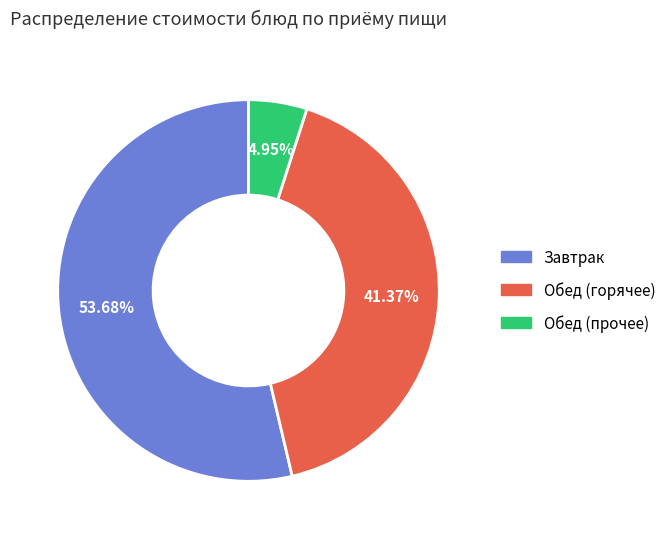

Combined, do Обед (горячее) and Завтрак account for over 50%?

Yes